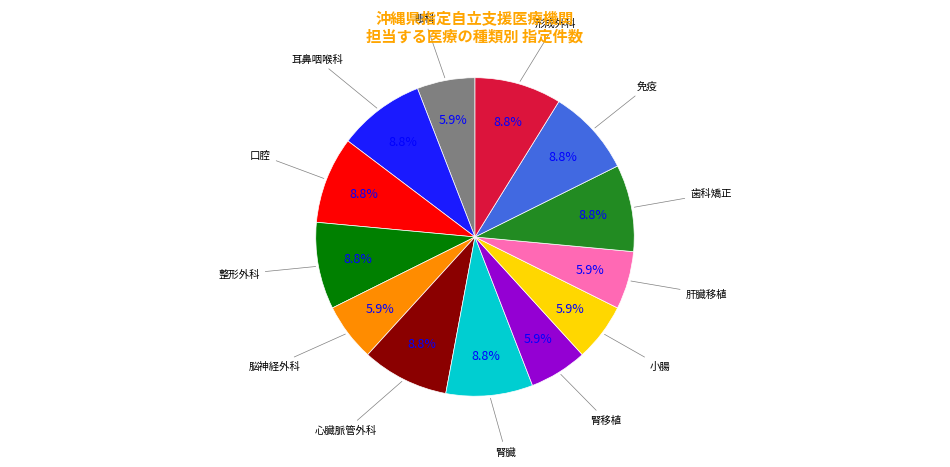

Does any single category account for the majority?

No